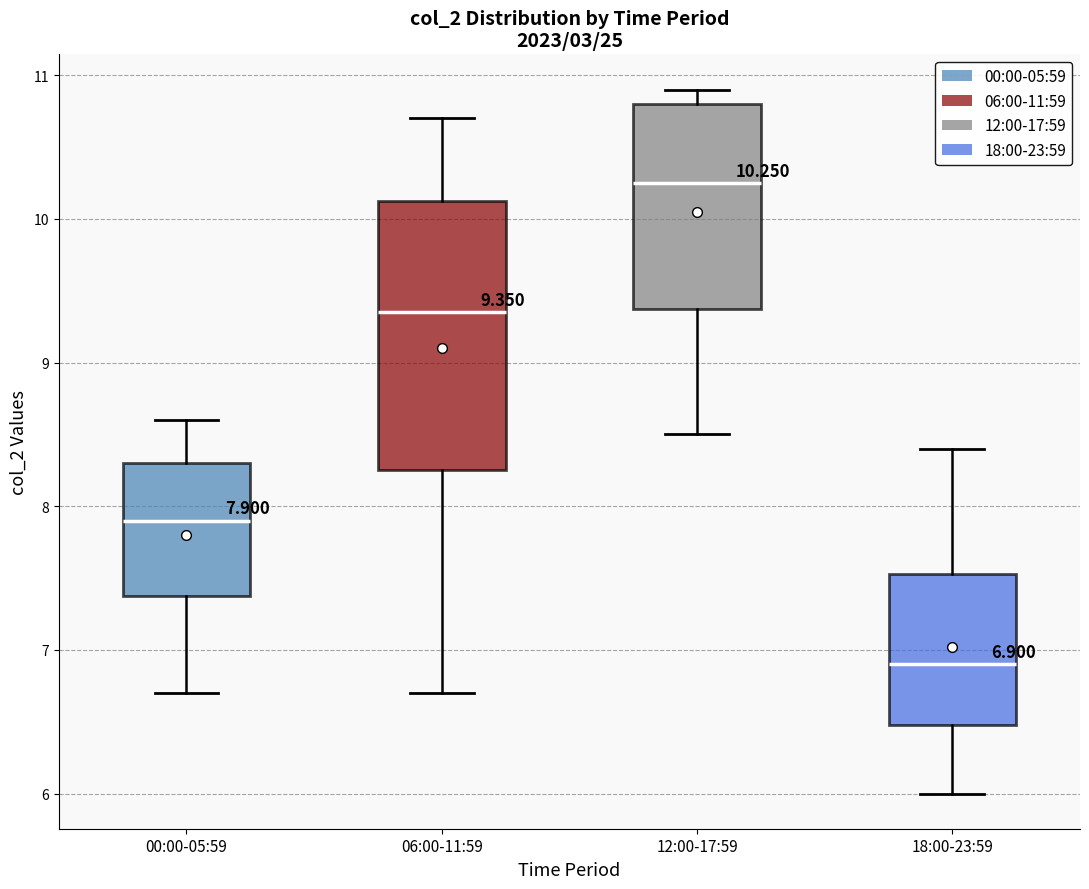

Which box is the tallest, from its lower edge to its upper edge?

06:00-11:59